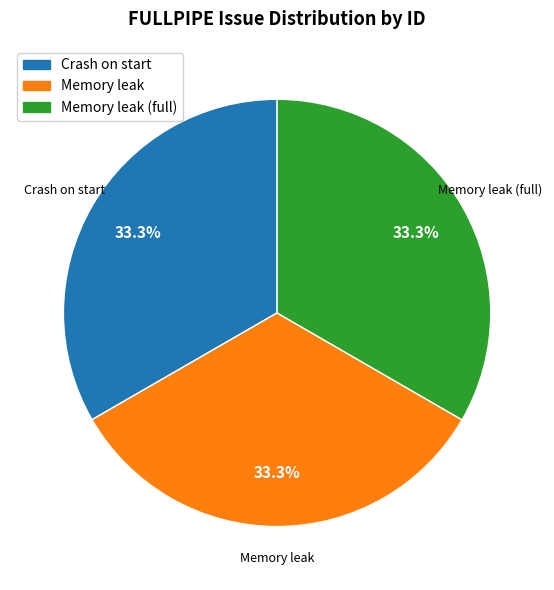

Does any single category account for the majority?

No